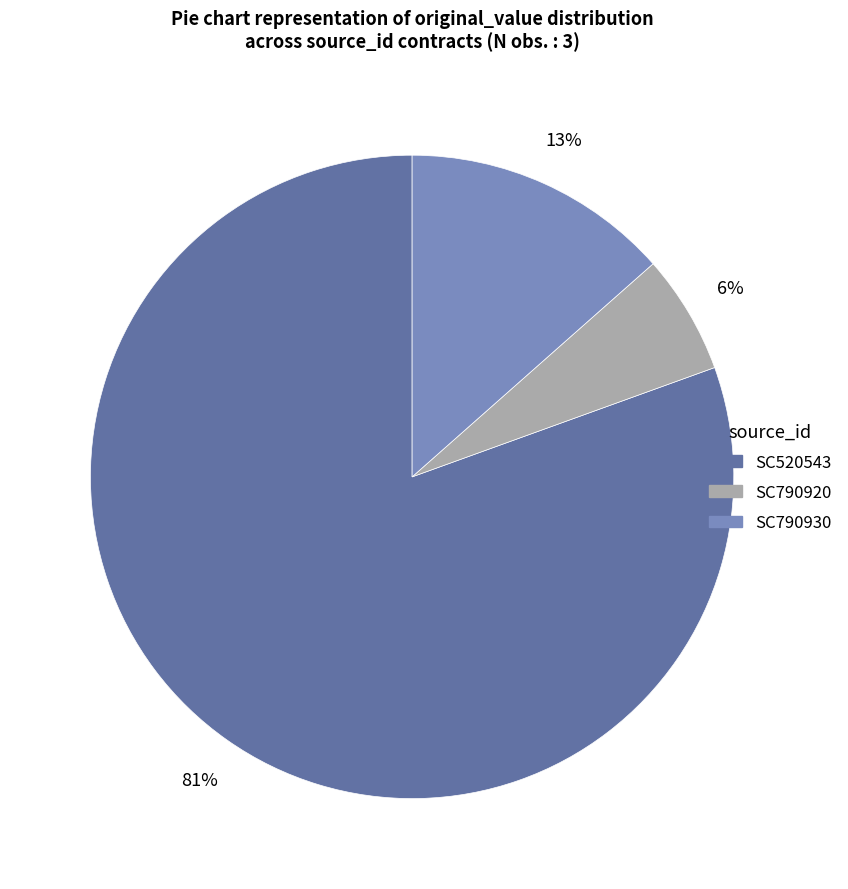

Is the sum of SC520543 and SC790920 greater than half?

Yes